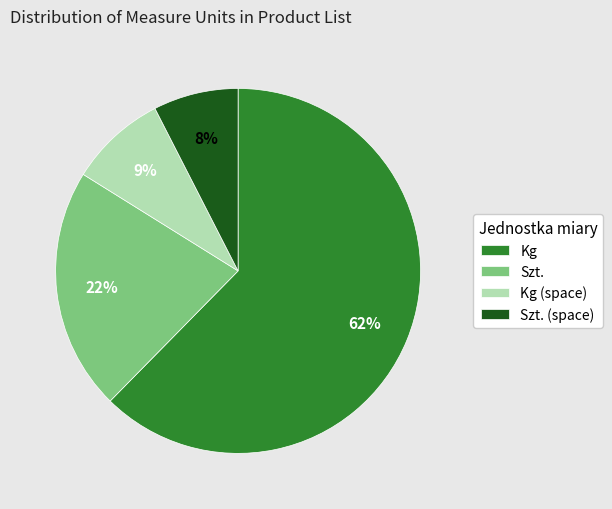

Count the number of slices in the pie.

4